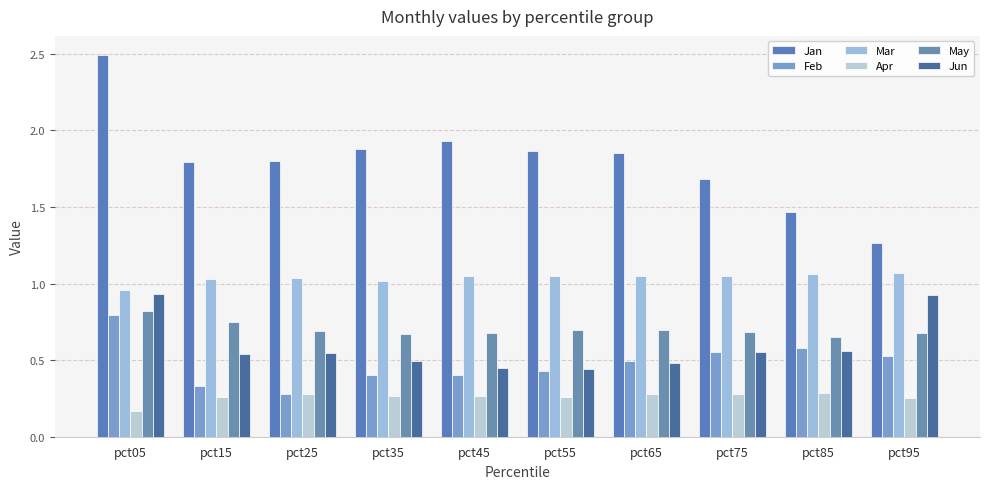

True or false: Apr has a value of 0.4 at pct55.

False